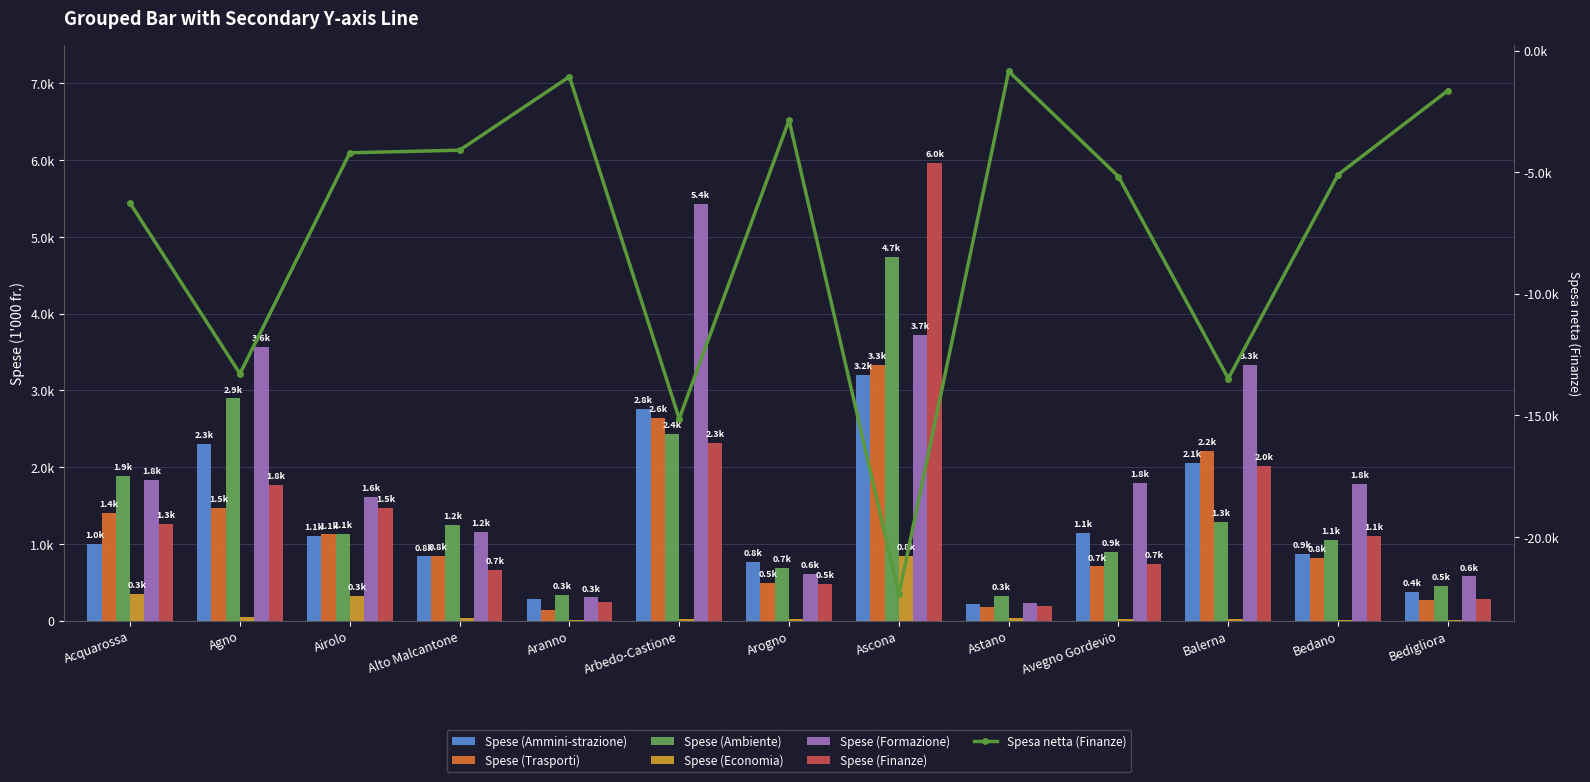

Where does the Spese (Ammini-strazione) series first go above 993?

Acquarossa